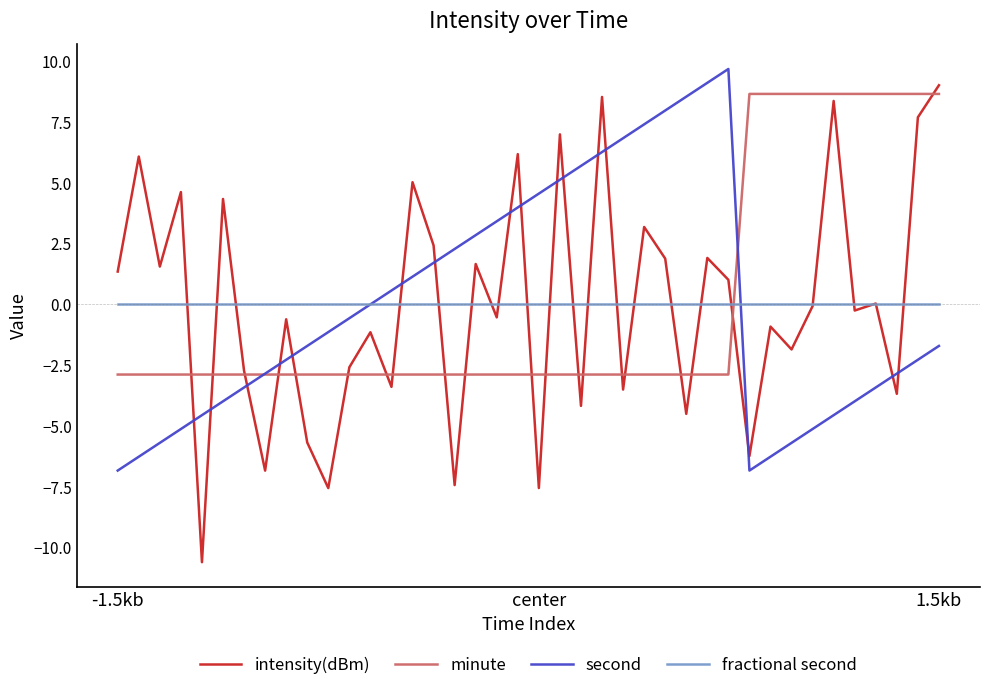

Which series has the widest spread of values?

intensity(dBm)